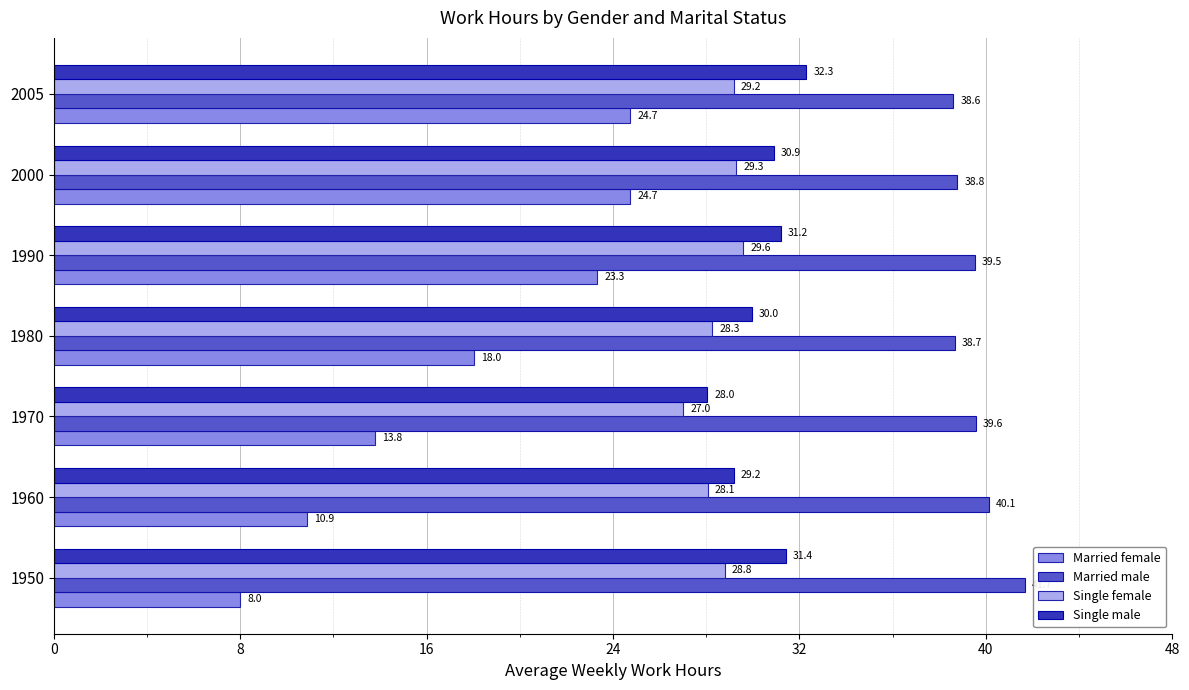

What is the approximate value of Single female at 1990?

29.6